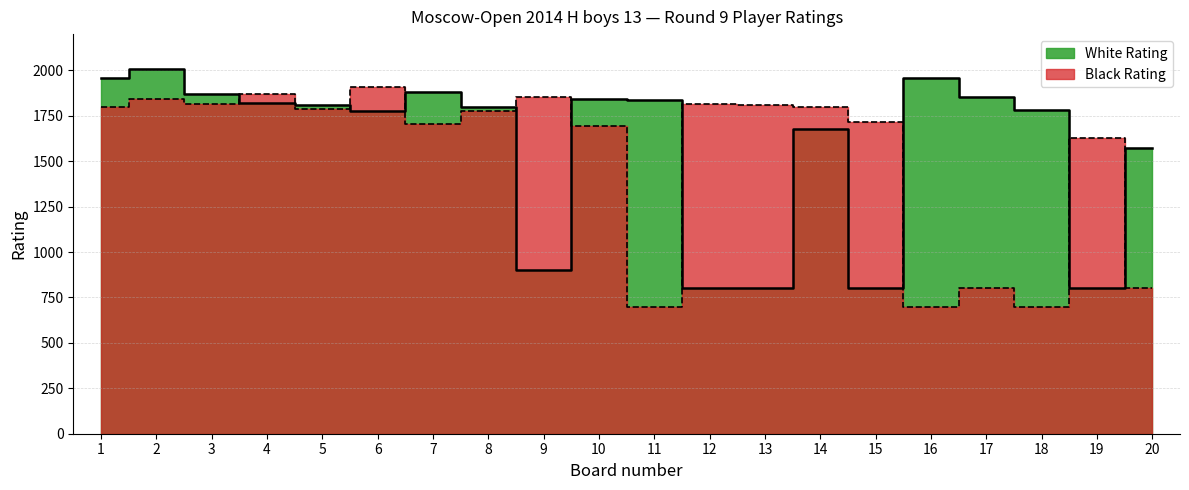

How many data points in White Rating are above 1810?

9